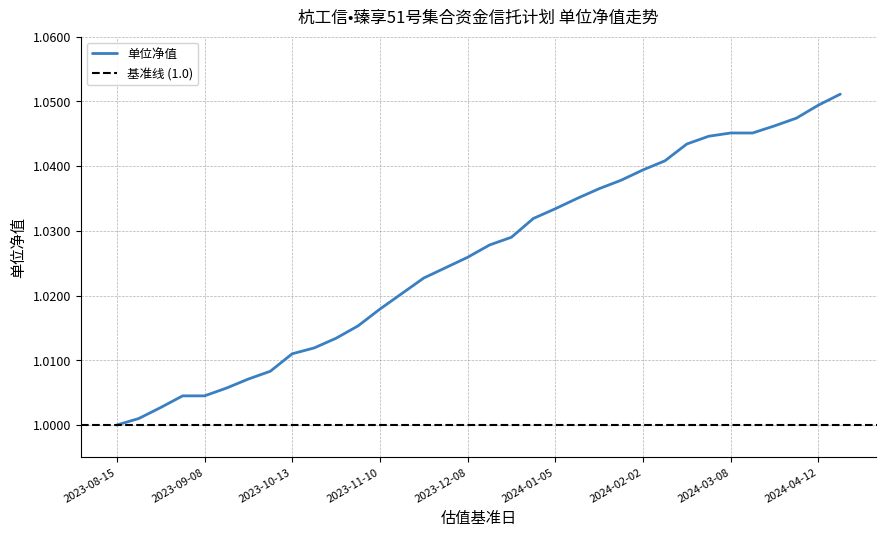

Reading right to left, what are all the values shown in this chart?

1.1	1.0	1.0	1.0	1.0	1.0	1.0	1.0	1.0	1.0	1.0	1.0	1.0	1.0	1.0	1.0	1.0	1.0	1.0	1.0	1.0	1.0	1.0	1.0	1.0	1.0	1.0	1.0	1.0	1.0	1.0	1.0	1.0	1.0